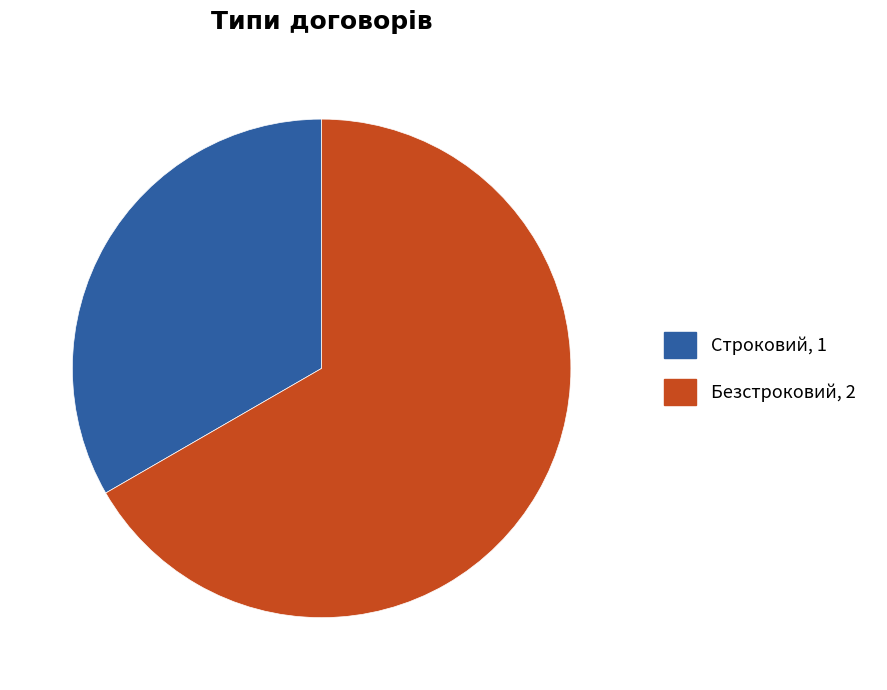

What is the smallest slice in the pie chart?

Строковий